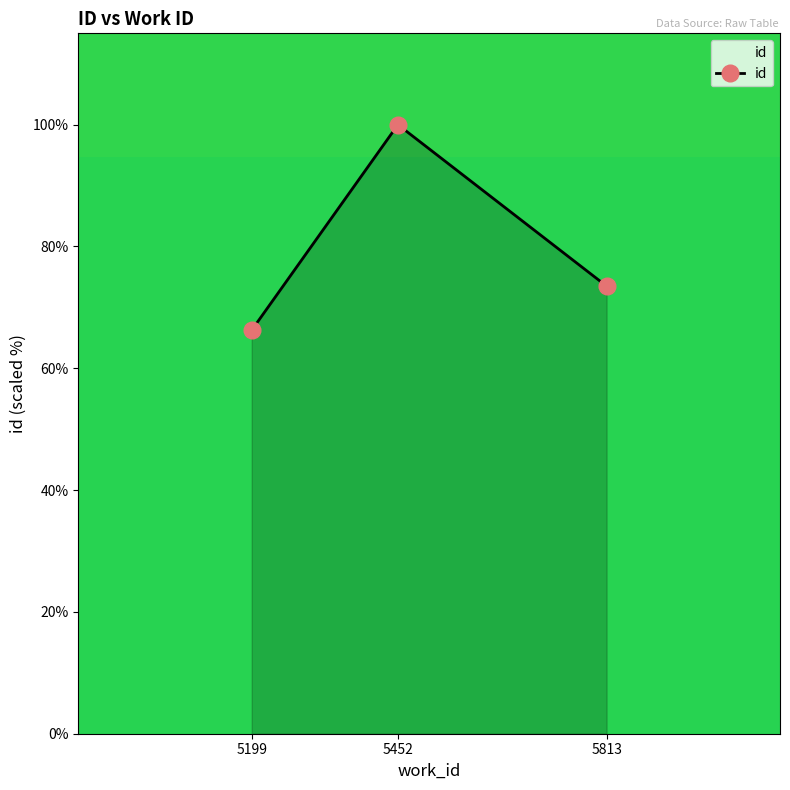

Reading left to right, what are all the values shown in this chart?

5199=66.3	5452=100.0	5813=73.5